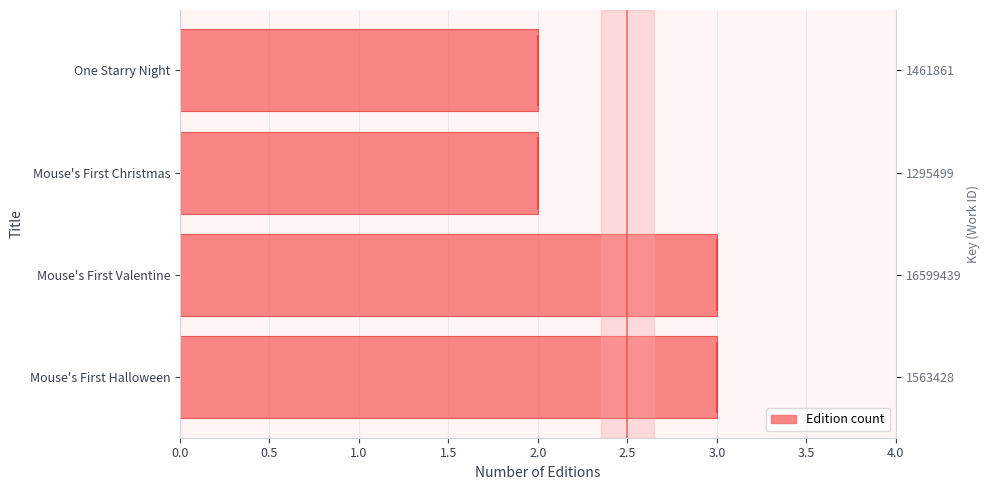

What is the minimum value shown in the chart?

2